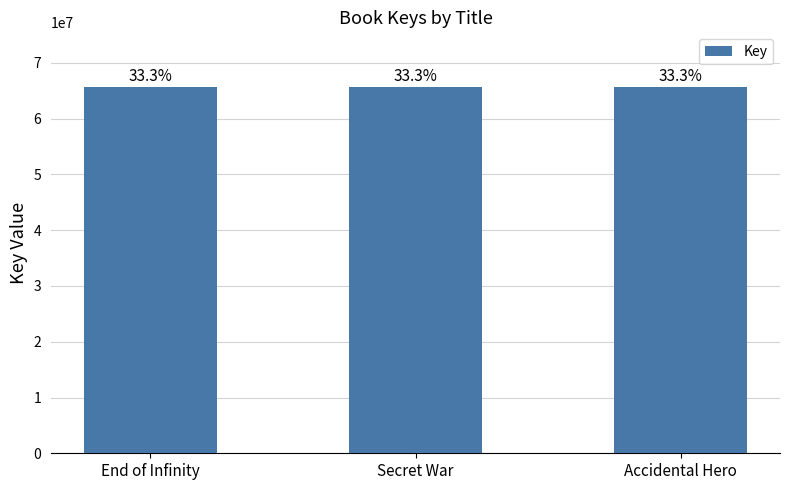

What is the smallest value displayed?

65627309